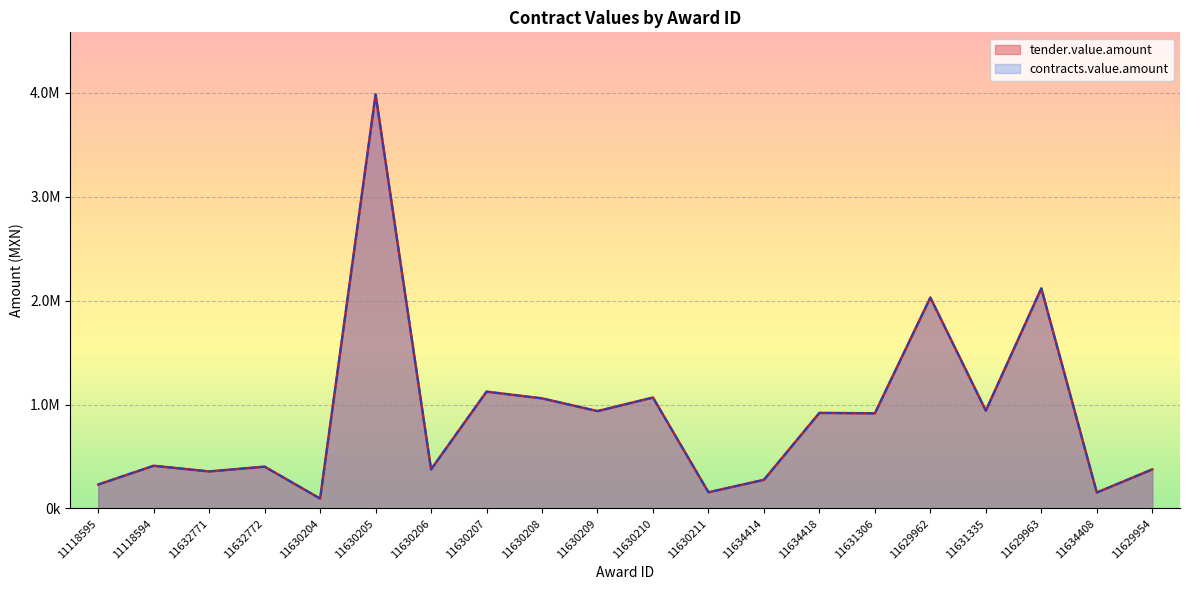

Reading right to left, list all the values displayed in this chart.

tender.value.amount: 11629954=376021.8	11634408=153476.9	11629963=2117240.6	11631335=941336.0	11629962=2029127.1	11631306=915461.0	11634418=919503.0	11634414=275577.0	11630211=155843.0	11630210=1067186.5	11630209=936830.5	11630208=1059207.0	11630207=1123857.6	11630206=376195.8	11630205=3983351.4	11630204=95200.0	11632772=402189.3	11632771=356253.3	11118594=410957.8	11118595=230116.7
contracts.value.amount: 11629954=376021.8	11634408=153476.9	11629963=2117240.6	11631335=941336.0	11629962=2029127.1	11631306=915461.0	11634418=919503.0	11634414=275577.0	11630211=155843.0	11630210=1067186.5	11630209=936830.5	11630208=1059207.0	11630207=1123857.6	11630206=376195.8	11630205=3983351.4	11630204=95200.0	11632772=402189.3	11632771=356253.3	11118594=410957.8	11118595=230116.7